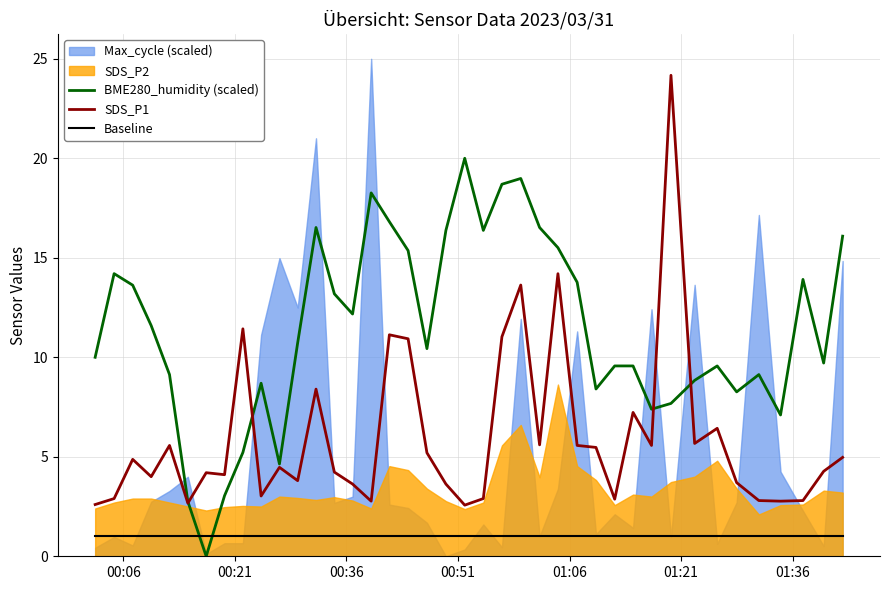

What is the highest value of the SDS_P1 series?

24.2